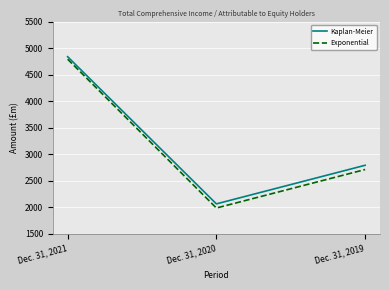

Reading right to left, transcribe all the data shown in this chart.

Kaplan-Meier: Dec. 31, 2019=2793	Dec. 31, 2020=2066	Dec. 31, 2021=4838
Exponential: Dec. 31, 2019=2713	Dec. 31, 2020=1988	Dec. 31, 2021=4791